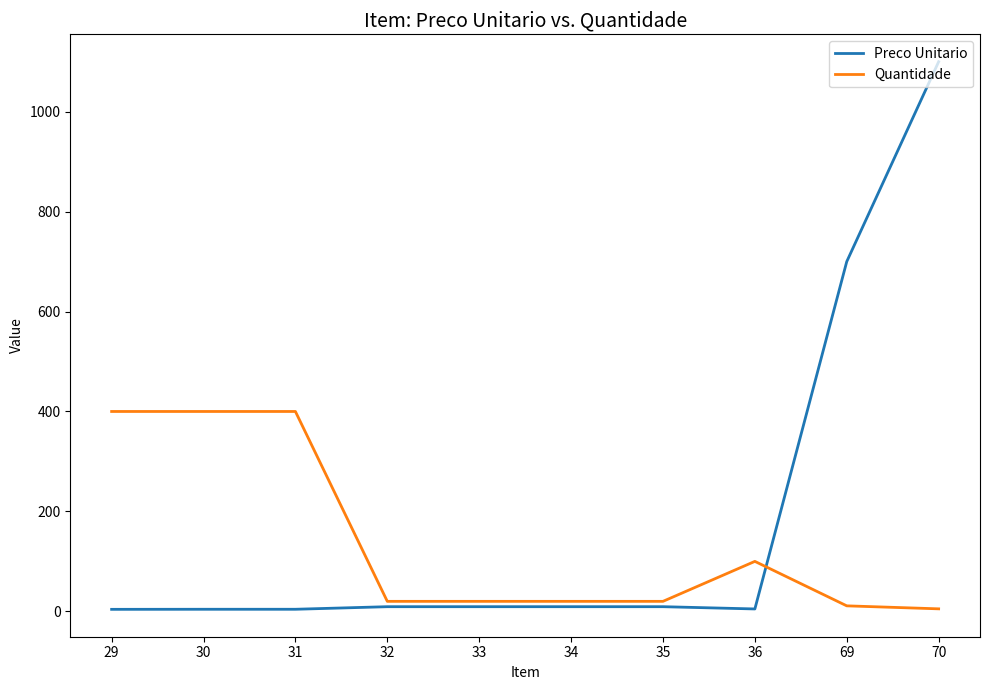

What is the sum of all Quantidade values?

1396.0